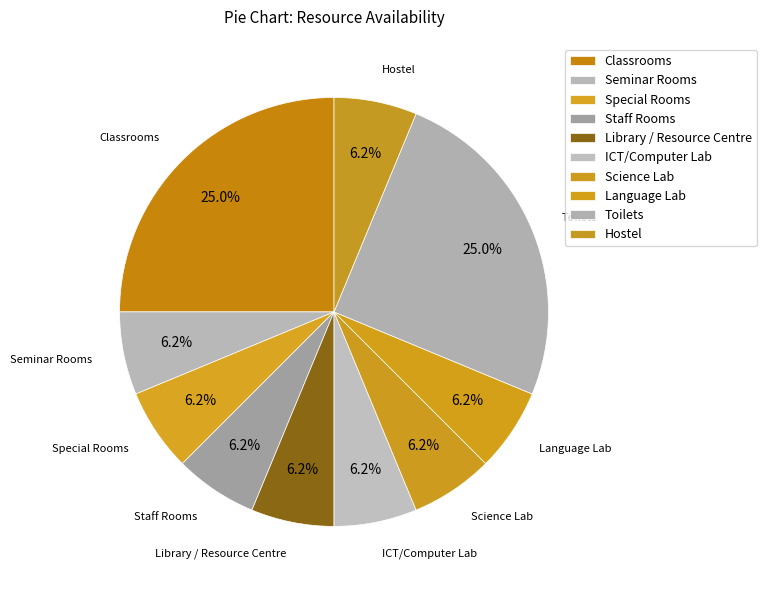

Count the number of slices in the pie.

10